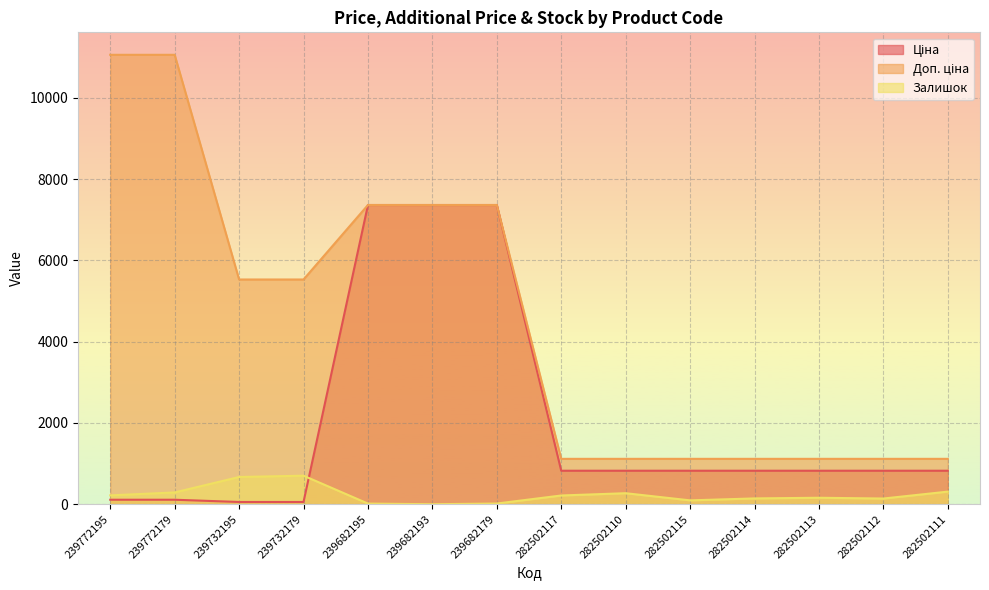

Which has a higher value, 239682195 or 282502112?

239682195